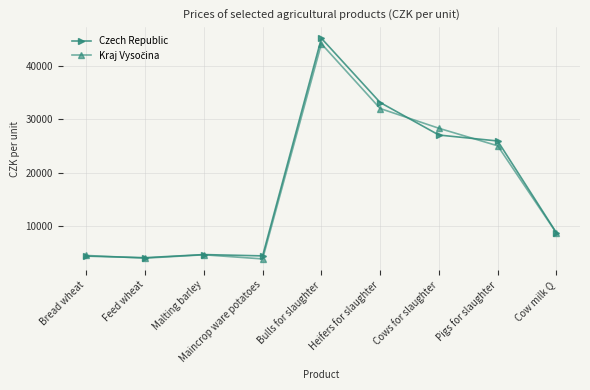

The value of Czech Republic at Maincrop ware potatoes is 4420. True or false?

True